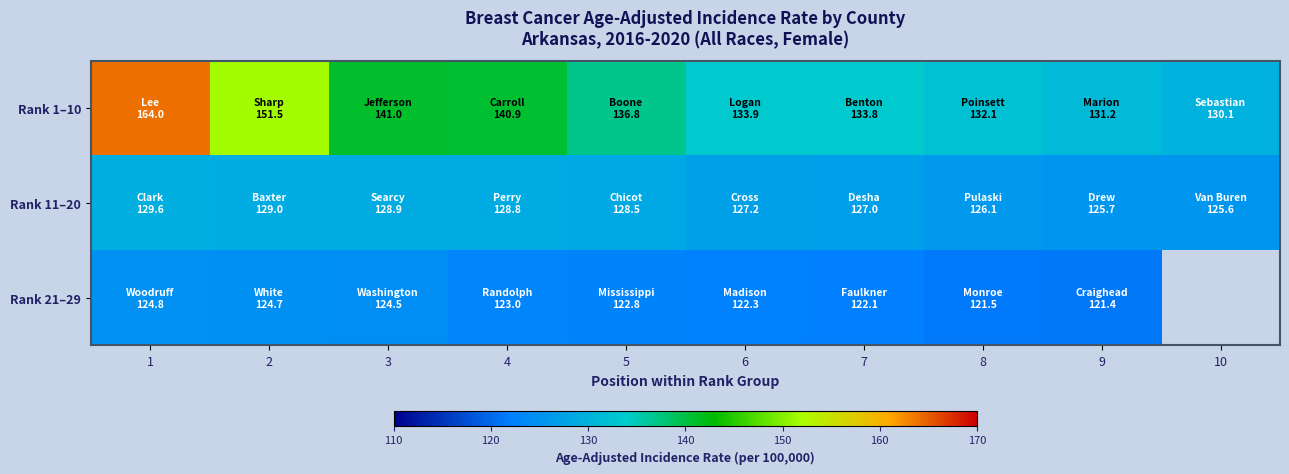

How many positive values does the Rank 21–29 series have?

9